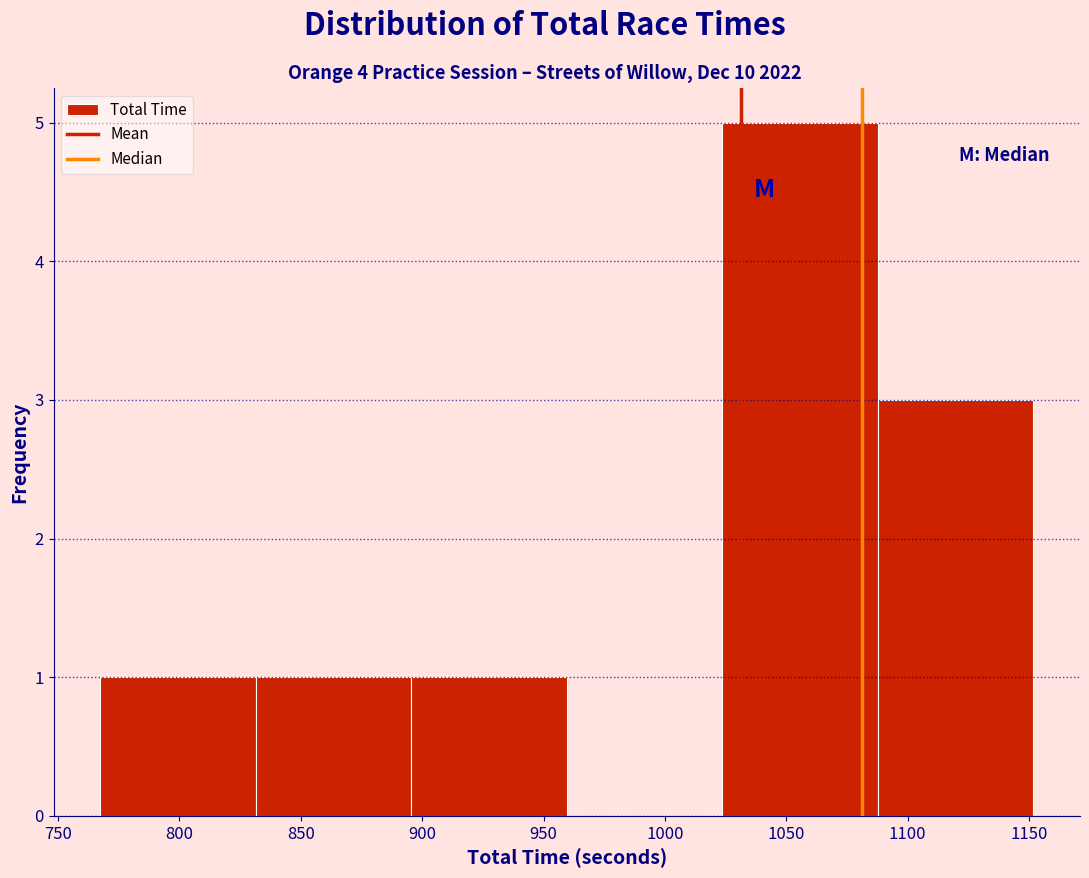

Reading left to right, transcribe this chart: for each bar, give the range it covers on the x-axis and its height. Neither the bar edges nor the heights are printed on the chart, so give them approximately, as read against the axes.

765 to 830: 1
830 to 895: 1
895 to 960: 1
960 to 1025: 0
1025 to 1090: 5
1090 to 1150: 3